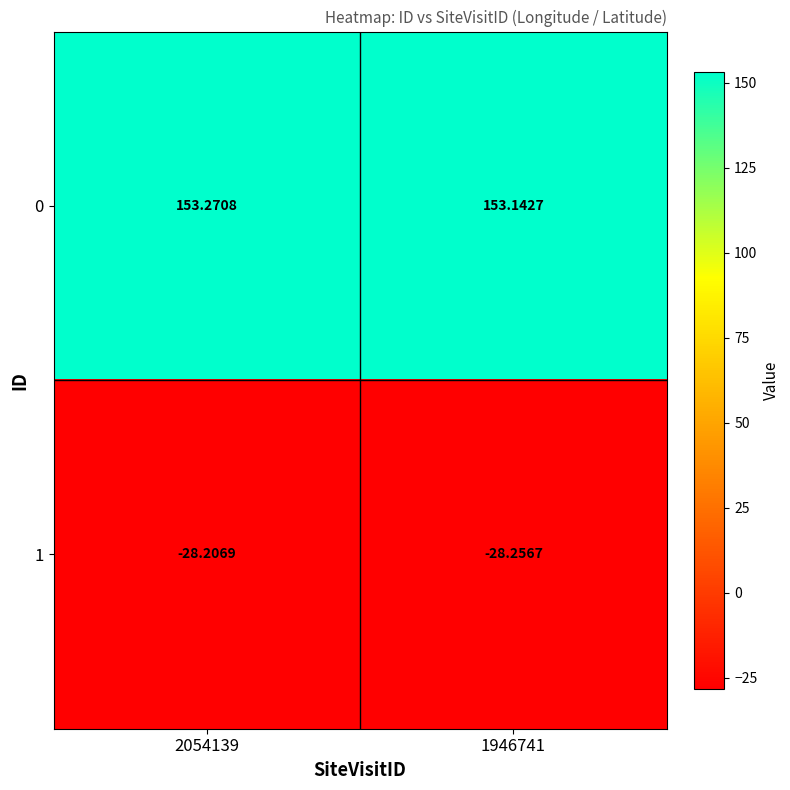

What is the total value across all series at 1946741?

124.9